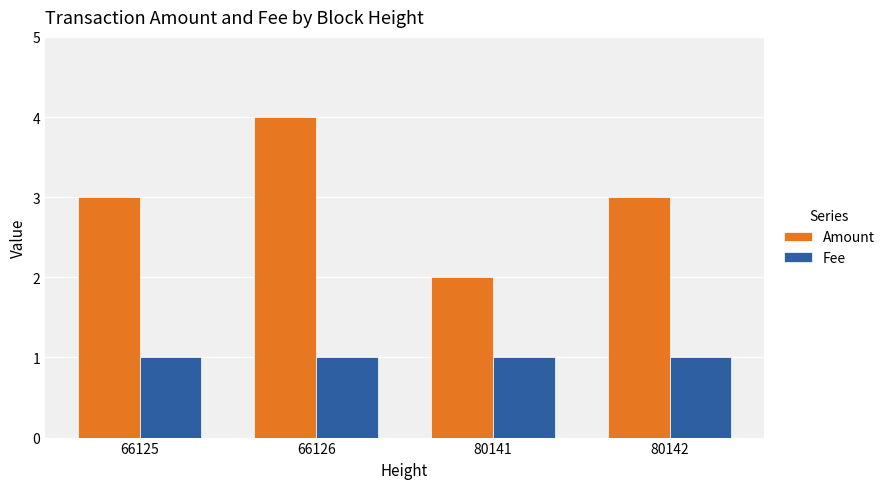

What is the value of the Fee bar at the 1st from the left?

1